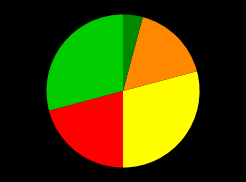

Is there any slice that represents more than half of the pie?

No